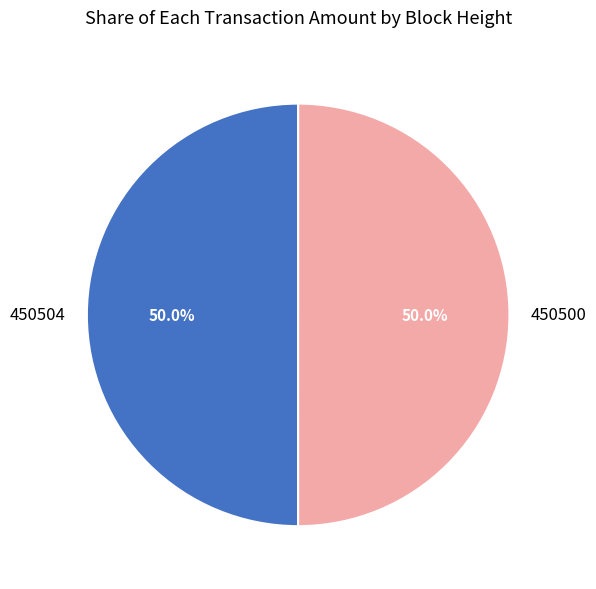

How many segments does this pie chart have?

2